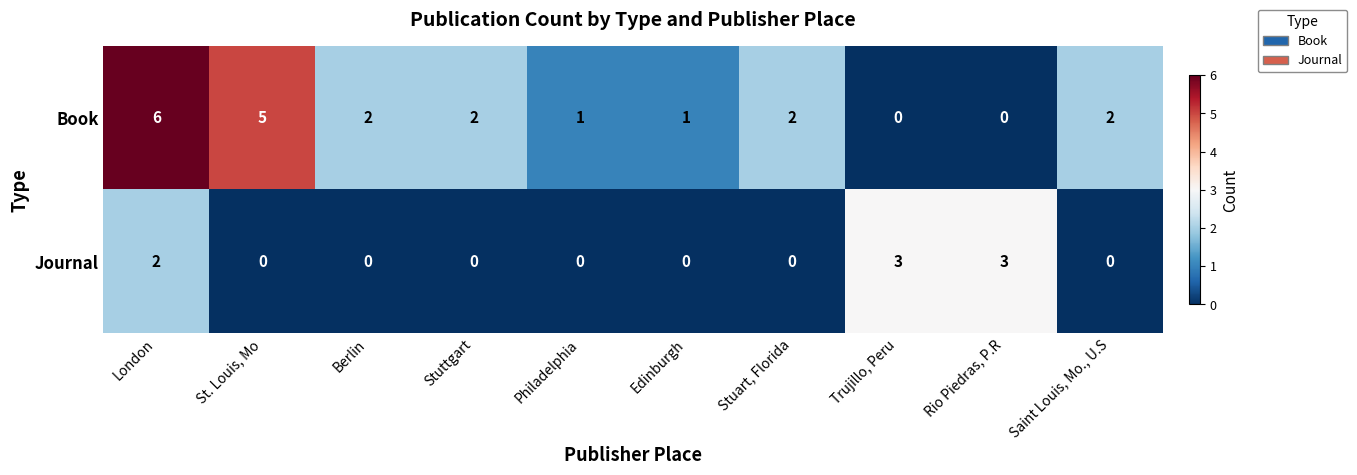

True or false: Book has a value of 1 at Edinburgh.

True